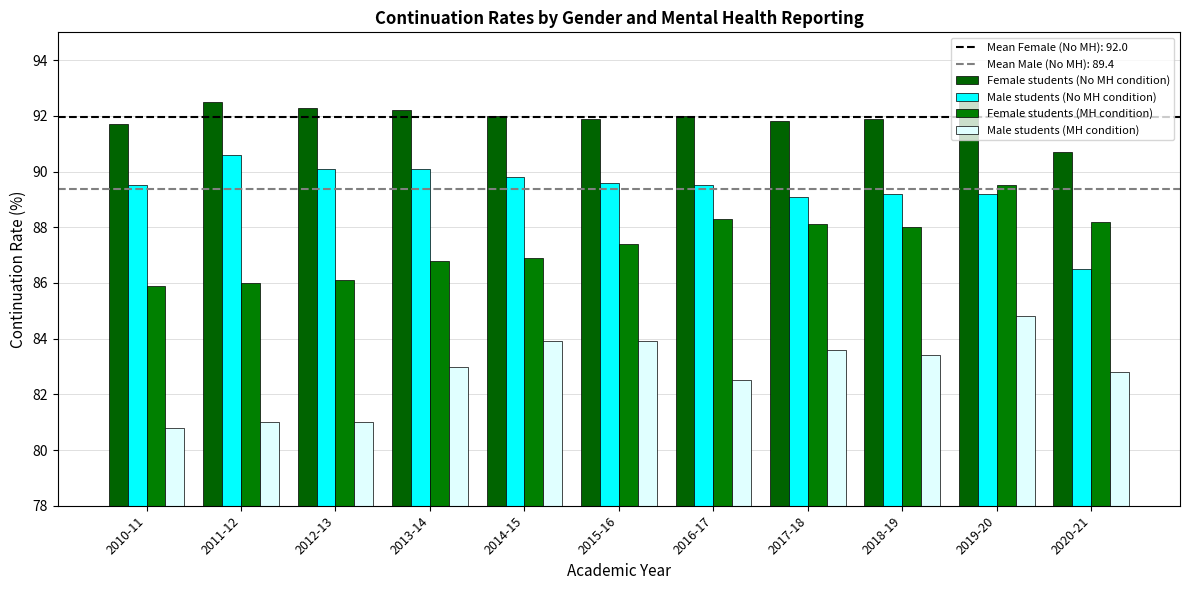

Which series has the widest spread of values?

Male students (No MH condition)